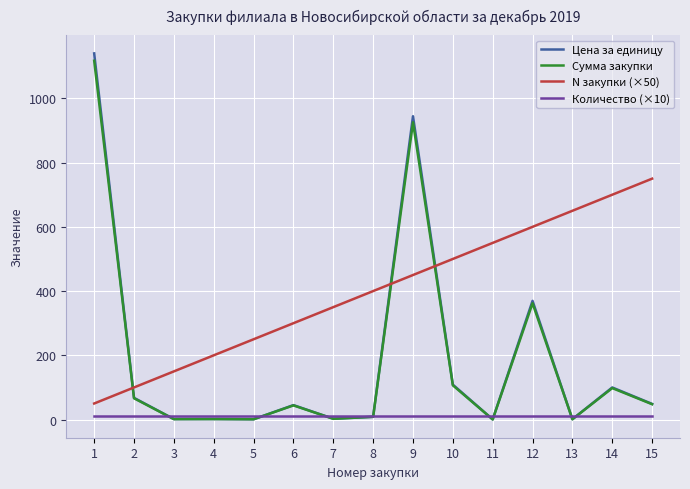

What is the sum of the N закупки (×50) values at 8 and 9?

850.0